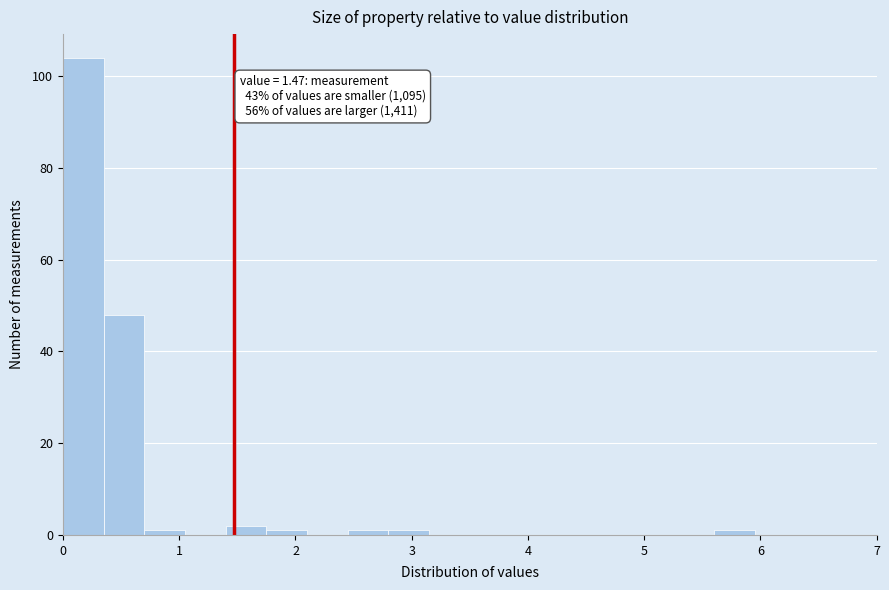

Around what value on the x-axis is the tallest bar? Give the approximate position of its centre, as read against the axis.

0.2